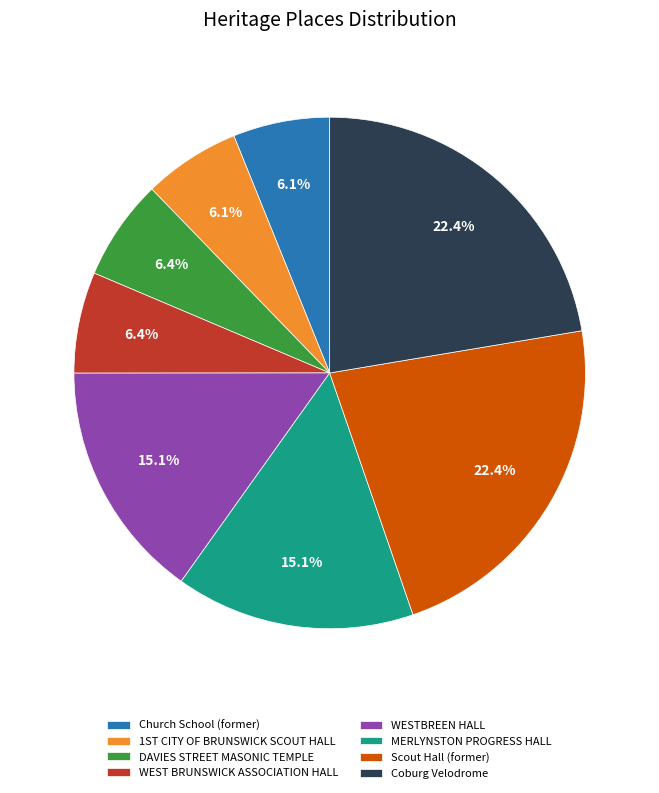

Is there any slice that represents more than half of the pie?

No